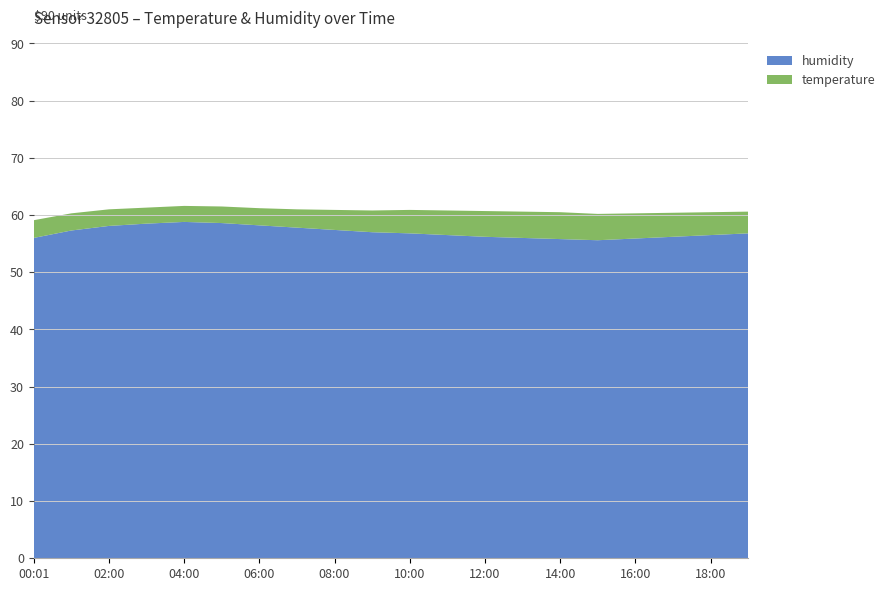

Reading left to right, list all the values displayed in this chart.

humidity: 00:01=56.0	01:00=57.3	02:00=58.1	03:00=58.5	04:00=58.8	05:00=58.6	06:00=58.2	07:00=57.8	08:00=57.4	09:00=57.0	10:00=56.8	11:00=56.5	12:00=56.2	13:00=56.0	14:00=55.8	15:00=55.6	16:00=55.9	17:00=56.2	18:00=56.5	19:00=56.8
temperature: 00:01=3.1	01:00=3.0	02:00=2.9	03:00=2.8	04:00=2.8	05:00=2.9	06:00=3.0	07:00=3.2	08:00=3.5	09:00=3.8	10:00=4.1	11:00=4.3	12:00=4.5	13:00=4.6	14:00=4.7	15:00=4.6	16:00=4.4	17:00=4.2	18:00=4.0	19:00=3.8